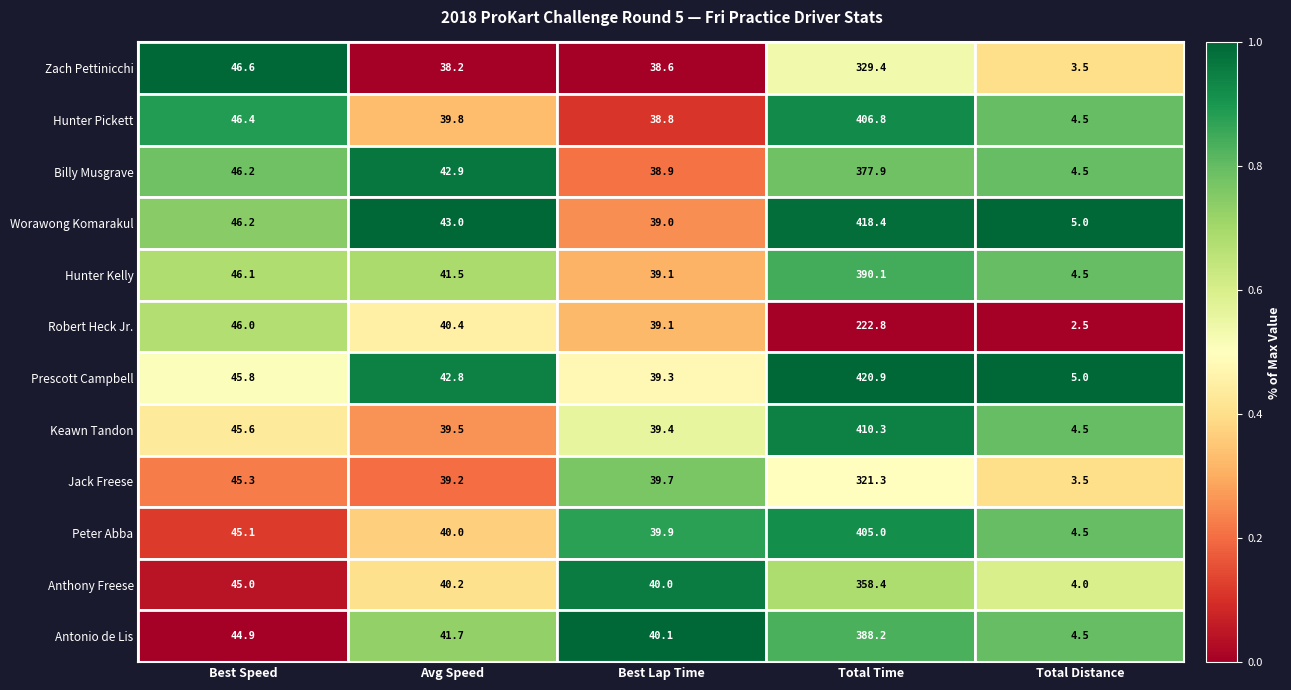

Rank the series by their maximum value, from lowest to highest.

Robert Heck Jr., Jack Freese, Zach Pettinicchi, Anthony Freese, Billy Musgrave, Antonio de Lis, Hunter Kelly, Peter Abba, Hunter Pickett, Keawn Tandon, Worawong Komarakul, Prescott Campbell